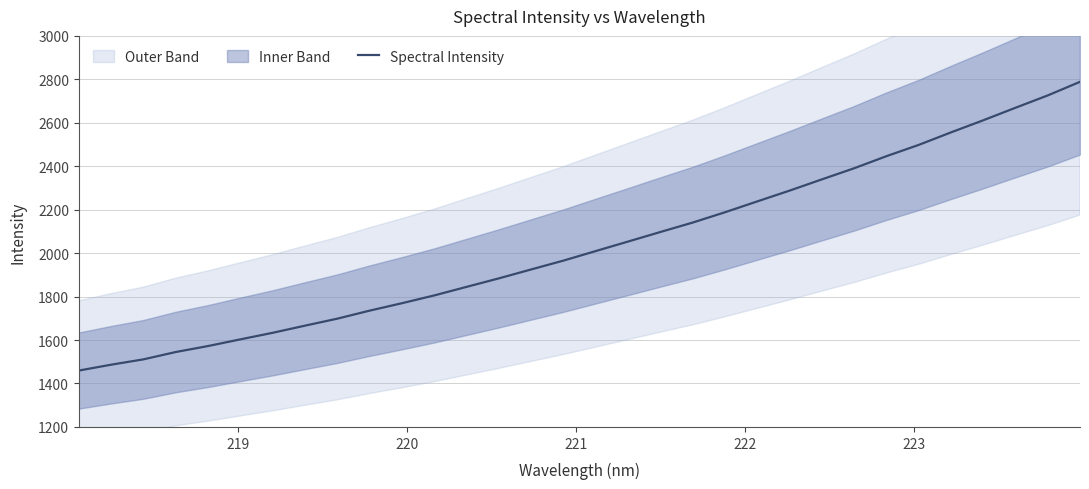

Reading left to right, transcribe all the data shown in this chart.

1459.6	1486.5	1511.2	1544.9	1572.5	1603.3	1633.4	1666.4	1698.6	1735.5	1769.7	1805.5	1844.9	1884.1	1925.1	1965.9	2009.8	2053.5	2097.5	2140.8	2188.3	2238.2	2287.8	2339.5	2390.7	2446.3	2498.2	2555.8	2611.5	2669.2	2725.9	2788.6